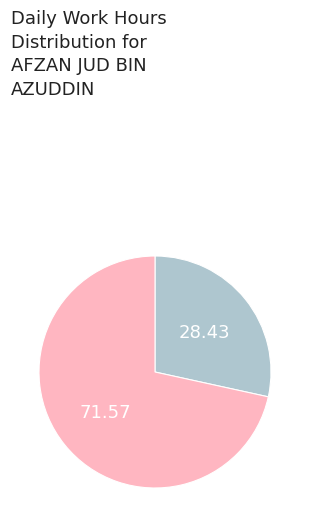

Is there any slice that represents more than half of the pie?

Yes